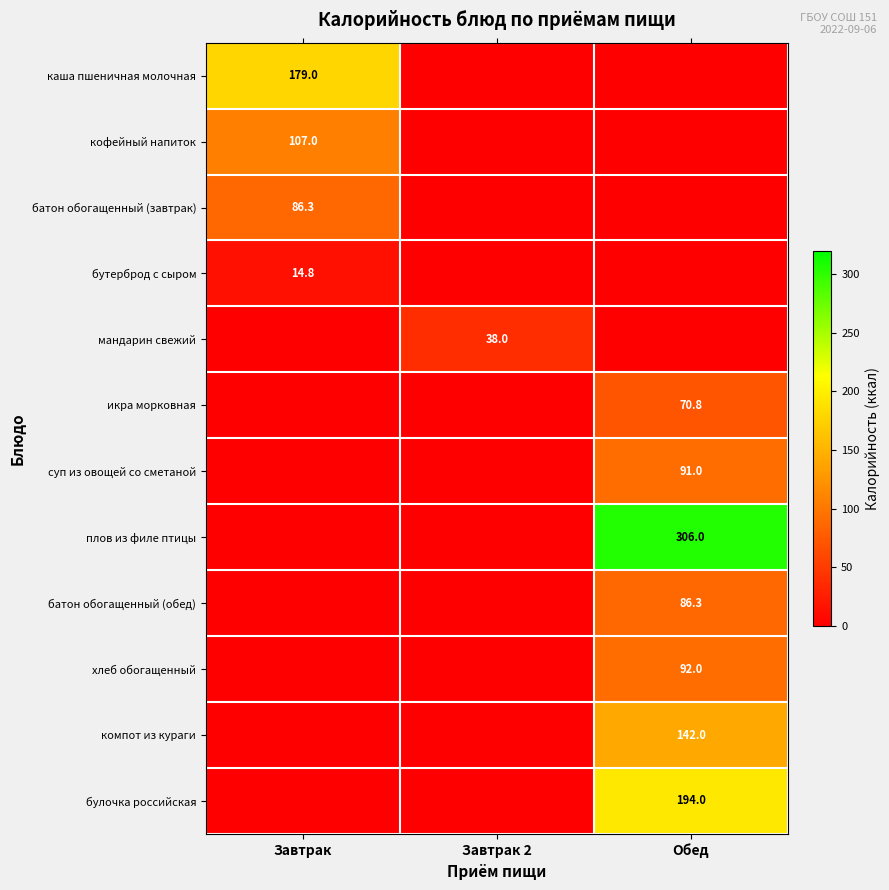

The value of икра морковная at Обед is 32.0. True or false?

False